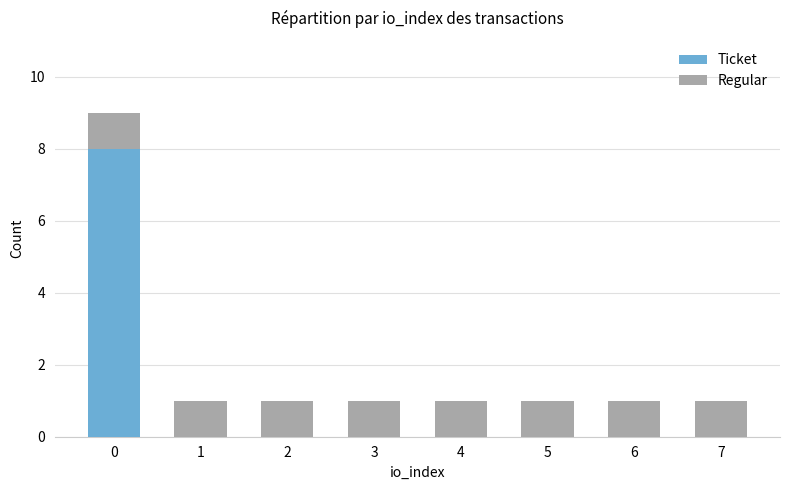

What is the maximum value for Ticket?

8